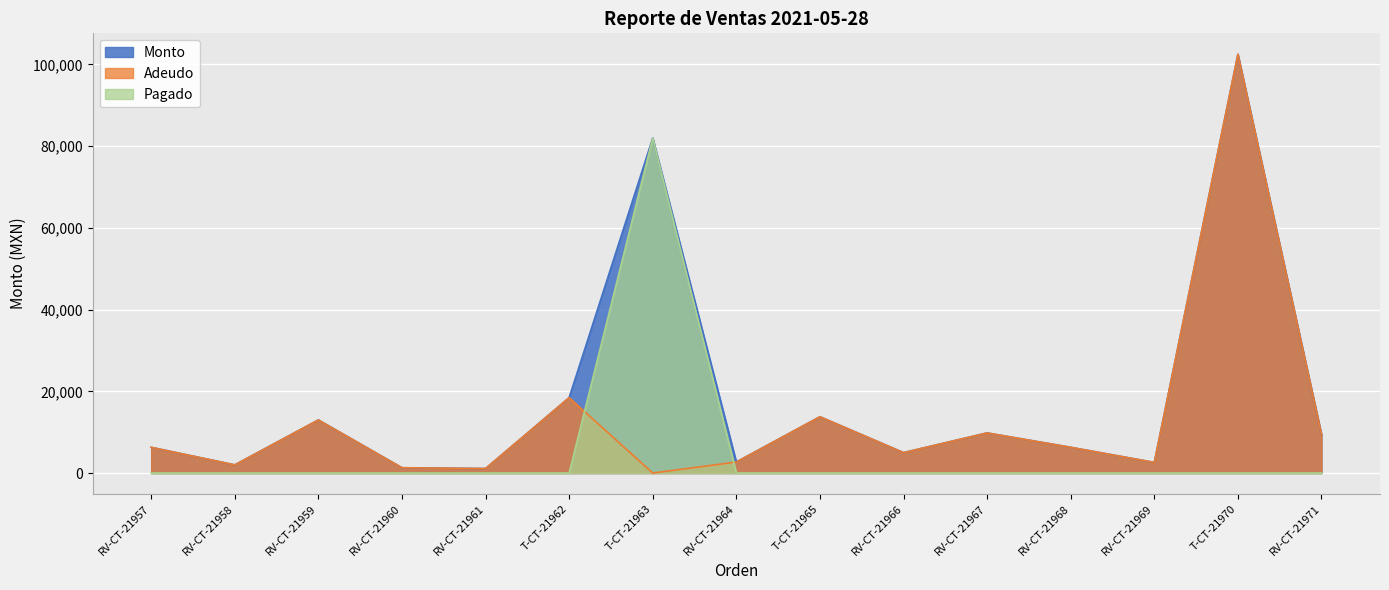

How many positive values does the Adeudo series have?

14